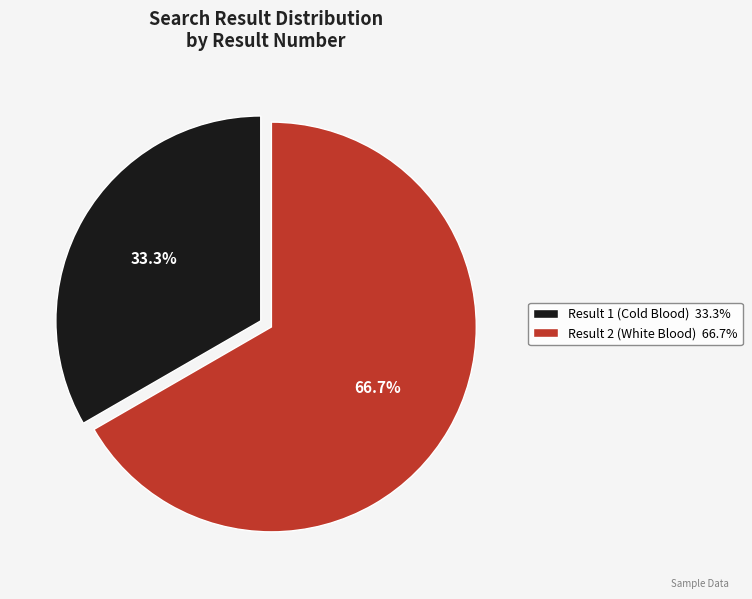

To the nearest percent, what portion does Result 1 (Cold Blood) represent?

33%